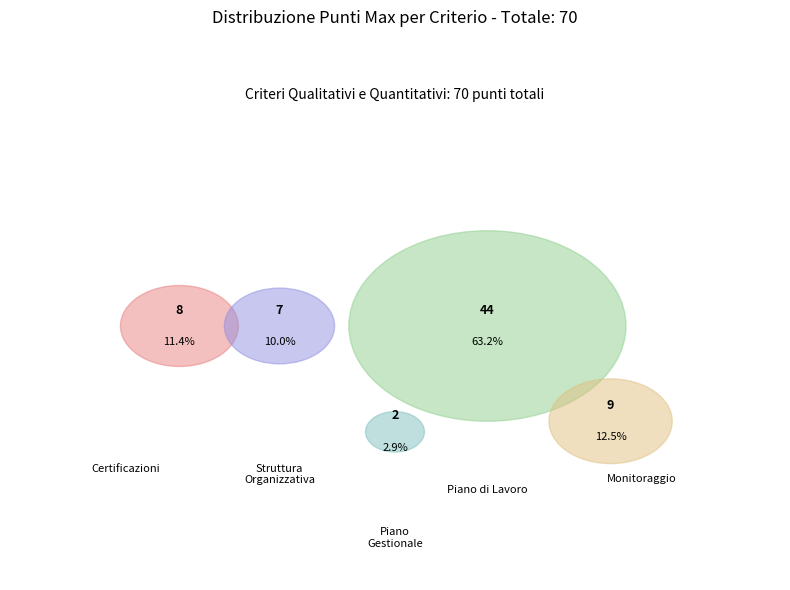

To the nearest percent, what is the difference between the Certificazioni and Qualità del Piano di lavoro slice percentages?

52%